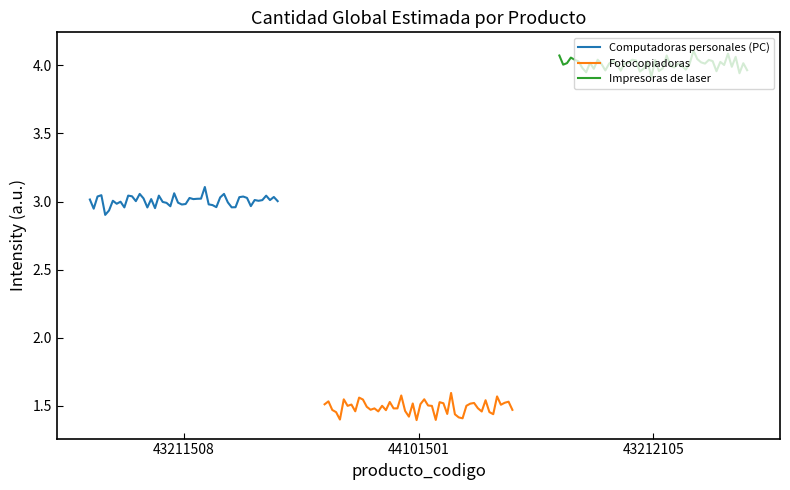

What is the label of the 3rd point from the right?

43211508